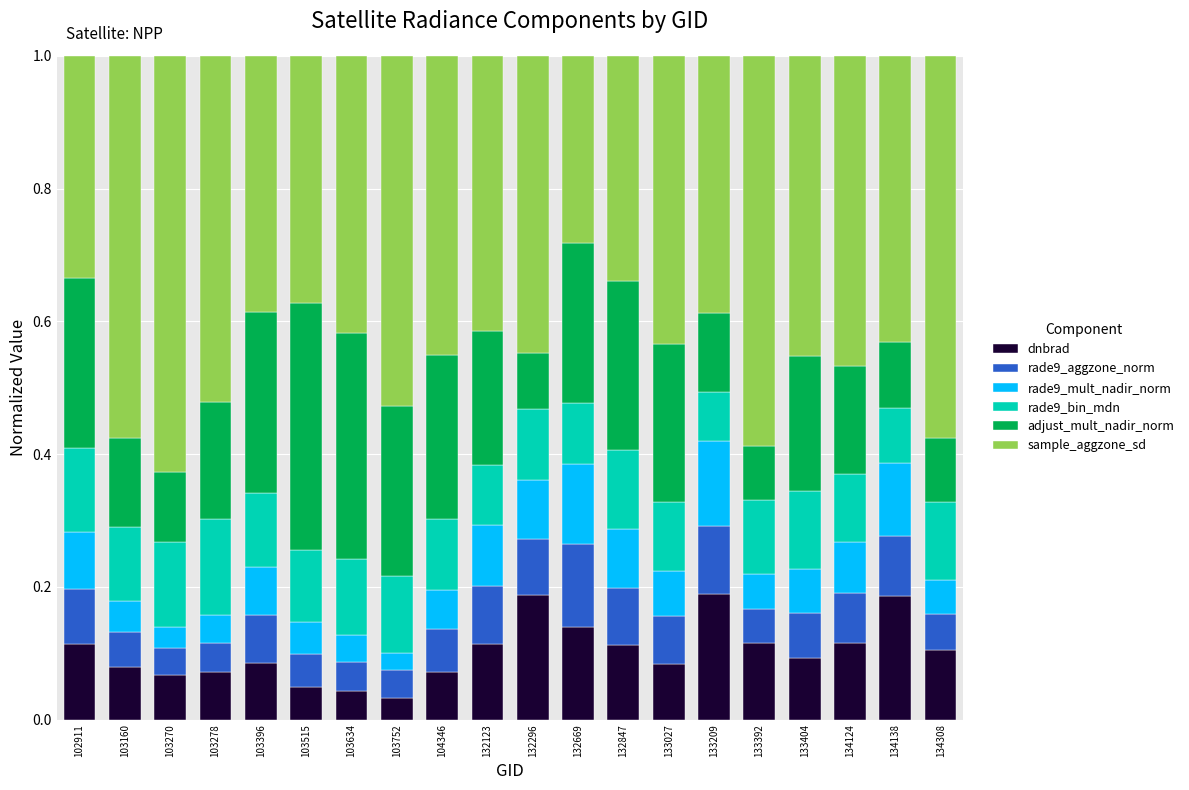

What is the total value across all series at 103160?

1.0